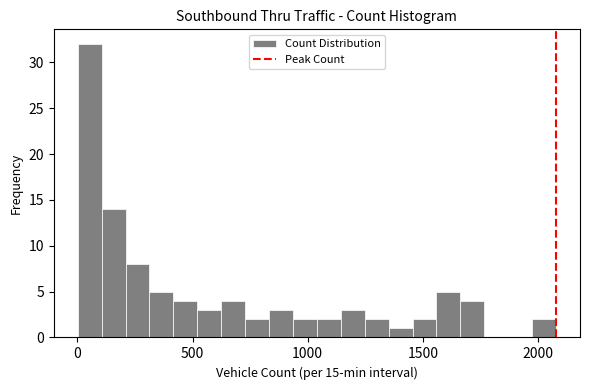

Read against the x-axis, roughly where is the centre of the tallest bar?

50